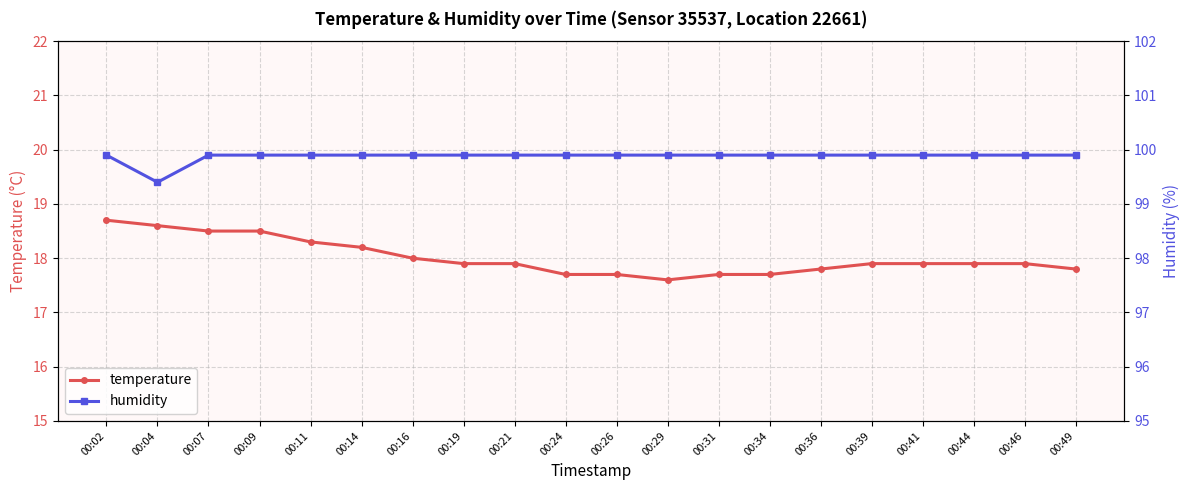

Is it true that humidity equals 47.2 at 00:26?

False